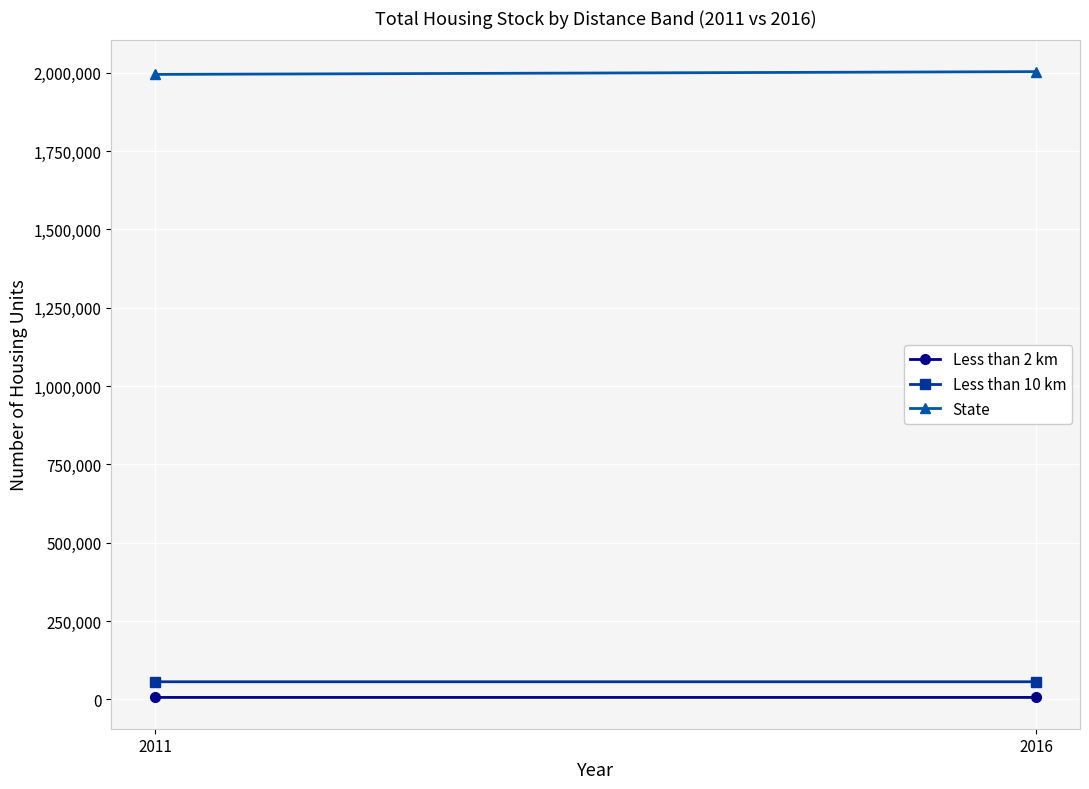

Rank the series at 2016 from lowest to highest value.

Less than 2 km, Less than 10 km, State